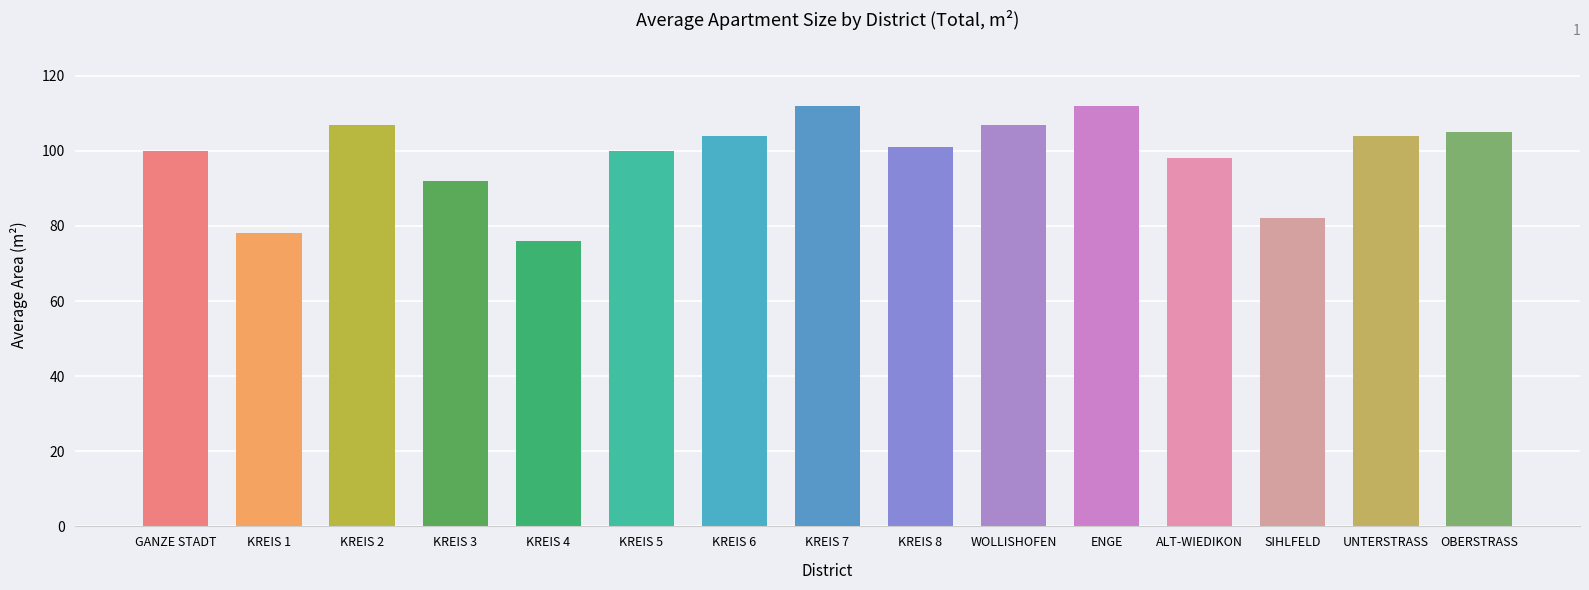

Reading left to right, extract all data points from this chart.

GANZE STADT=100	KREIS 1=78	KREIS 2=107	KREIS 3=92	KREIS 4=76	KREIS 5=100	KREIS 6=104	KREIS 7=112	KREIS 8=101	WOLLISHOFEN=107	ENGE=112	ALT-WIEDIKON=98	SIHLFELD=82	UNTERSTRASS=104	OBERSTRASS=105